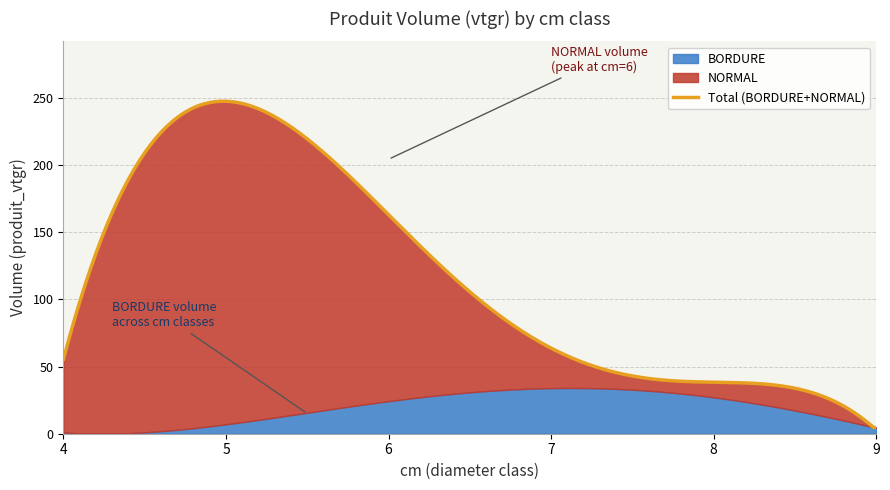

List the series in order of their peak value, lowest first.

BORDURE, NORMAL